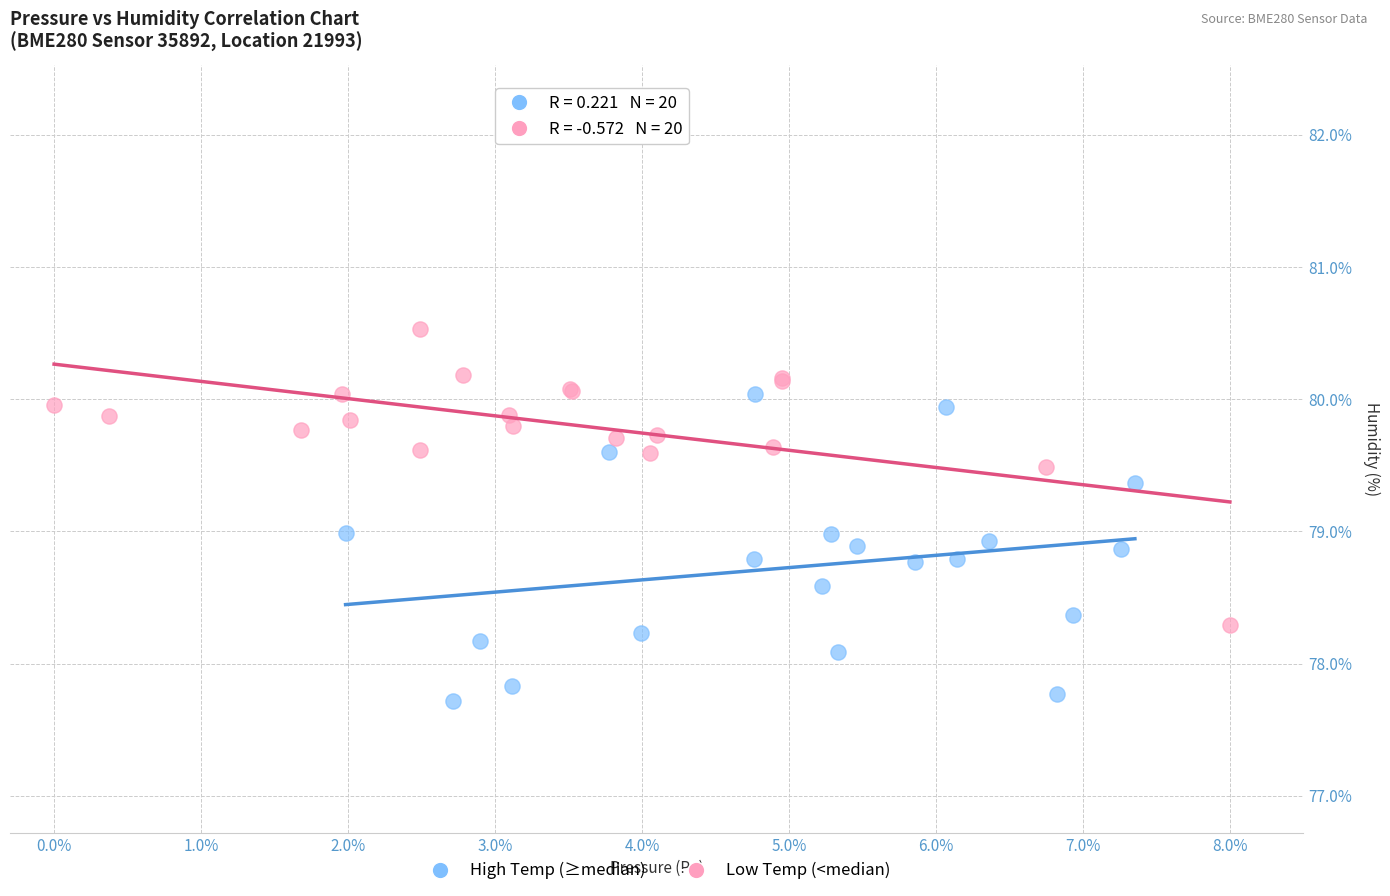

Which series contains the lowest Y value?

High Temp (≥median)